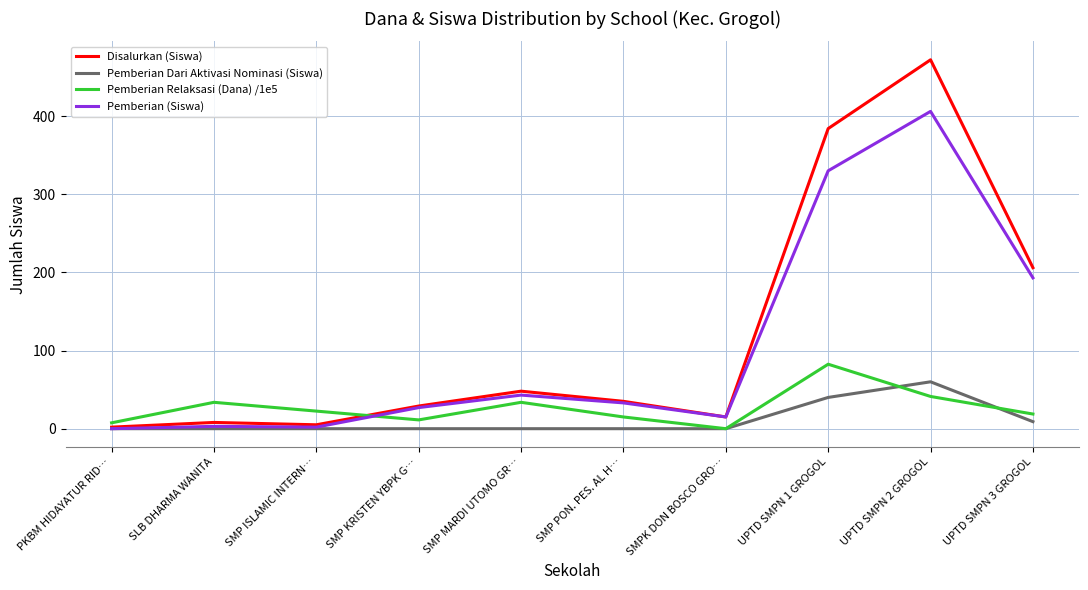

At which label does Pemberian Dari Aktivasi Nominasi (Siswa) reach its peak?

UPTD SMPN 2 GROGOL